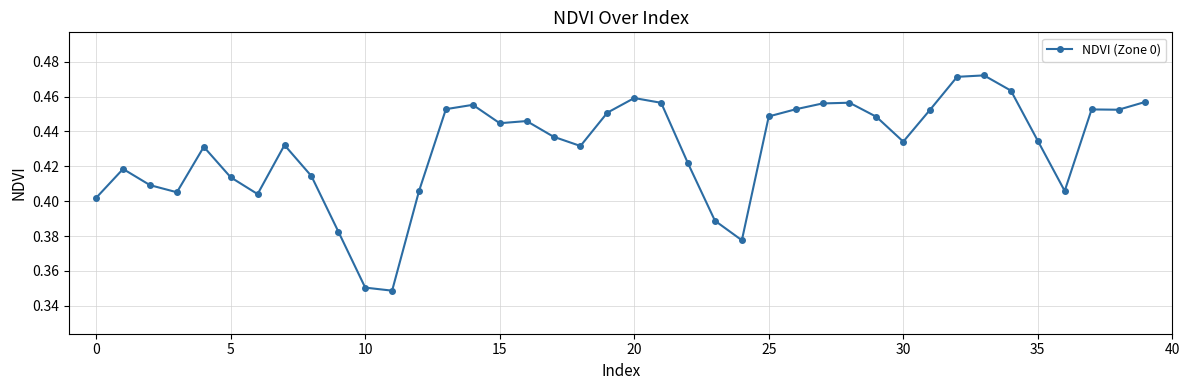

Does the chart have visible grid lines?

Yes